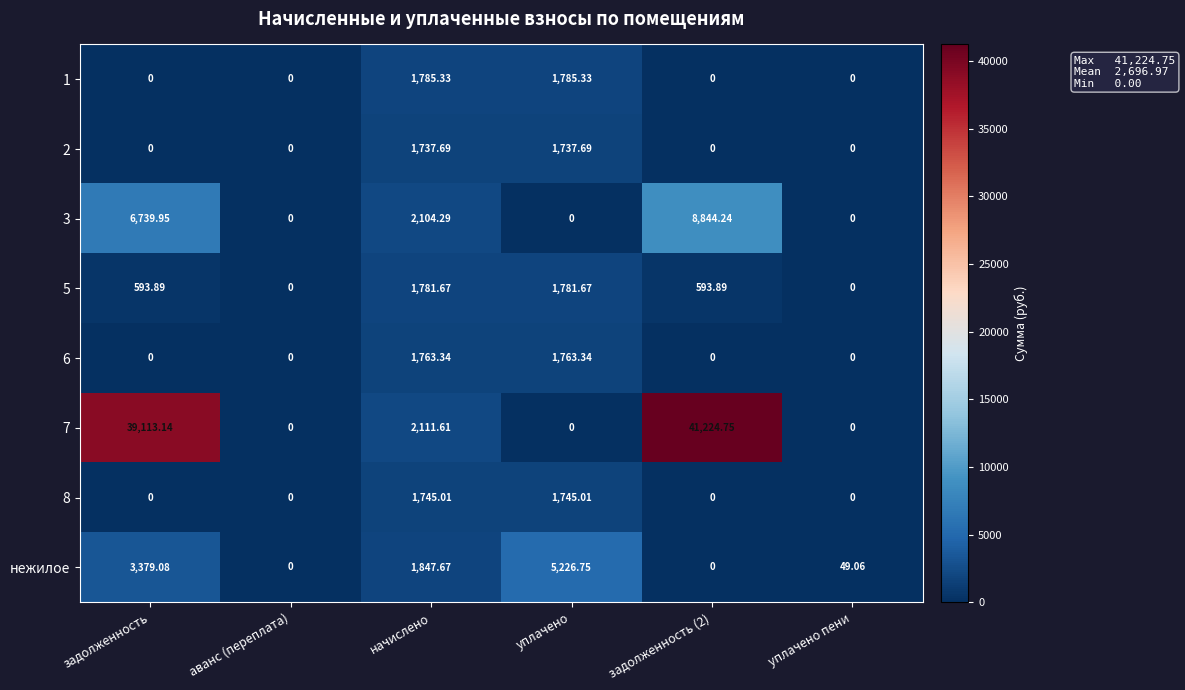

What is the spread (max minus min) of values at уплачено пени?

49.1